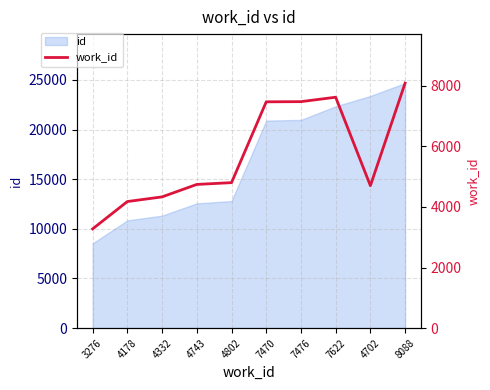

What is the label of the 6th point from the left?

7470